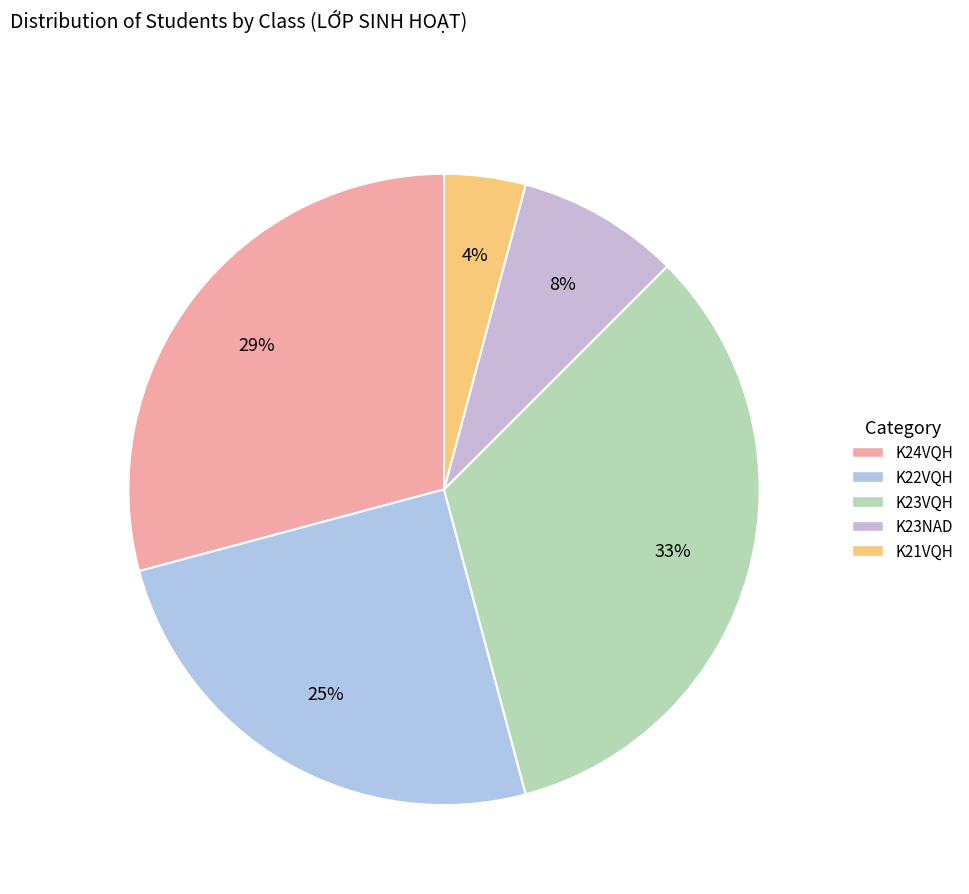

To the nearest percent, what is the difference between the largest and smallest slice percentages?

29%